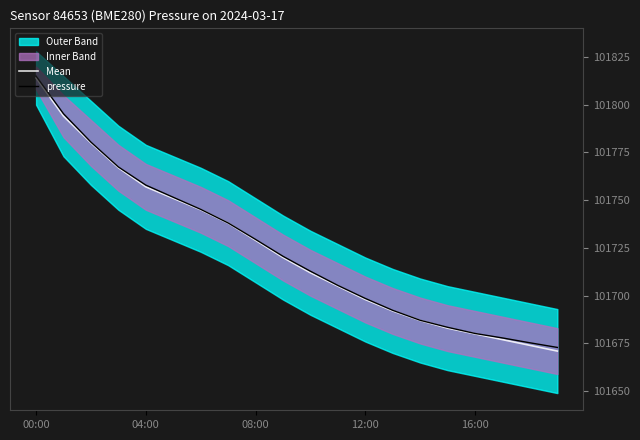

Rank the series by their average value, from lowest to highest.

Mean, pressure